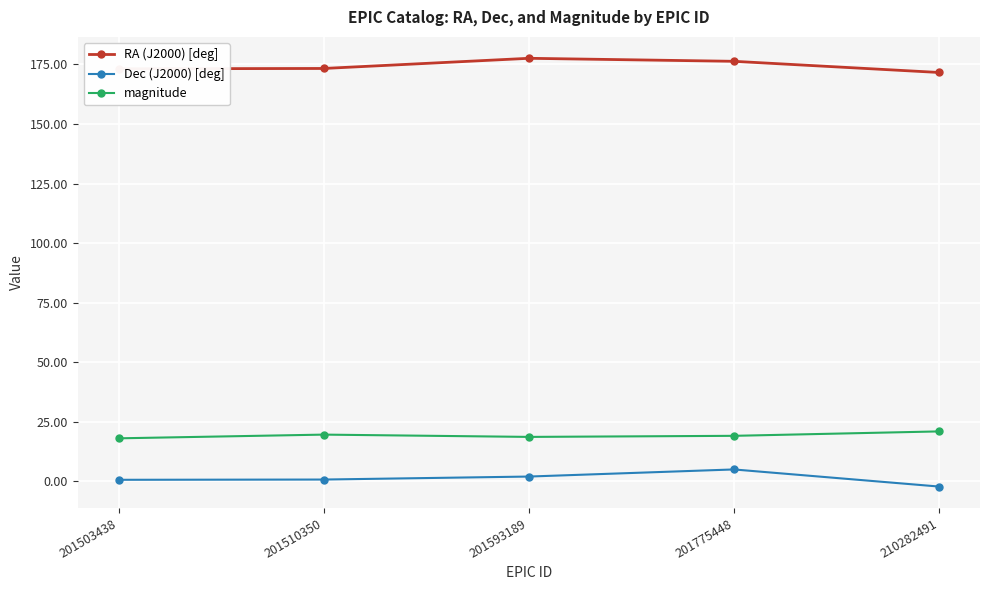

What are all the series names shown in the legend?

RA (J2000) [deg], Dec (J2000) [deg], magnitude